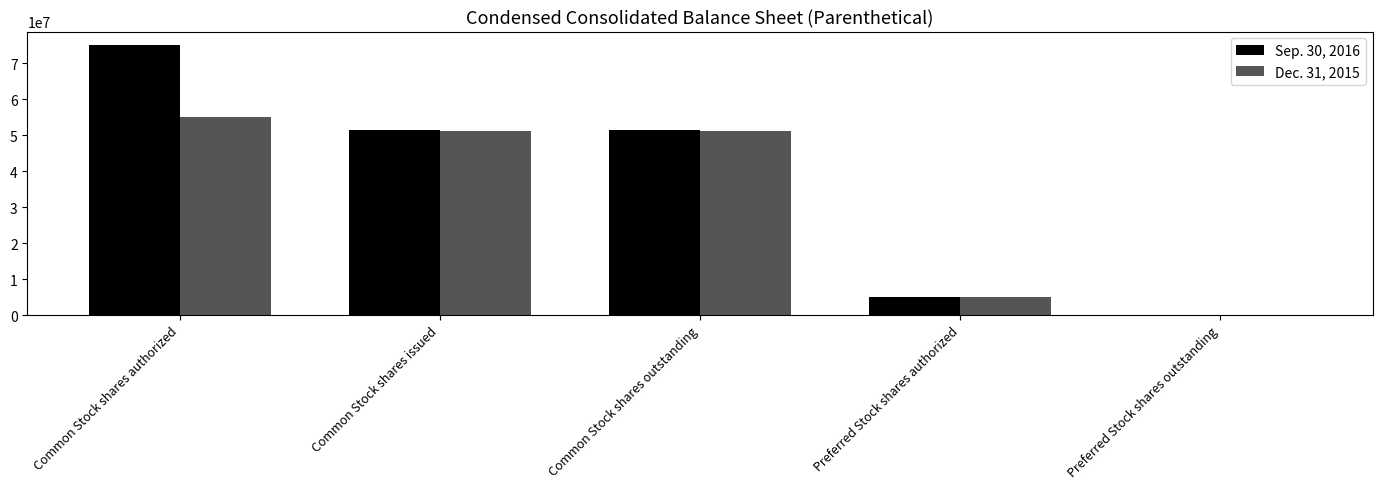

What is the total value across all series at Preferred Stock shares authorized?

10000000